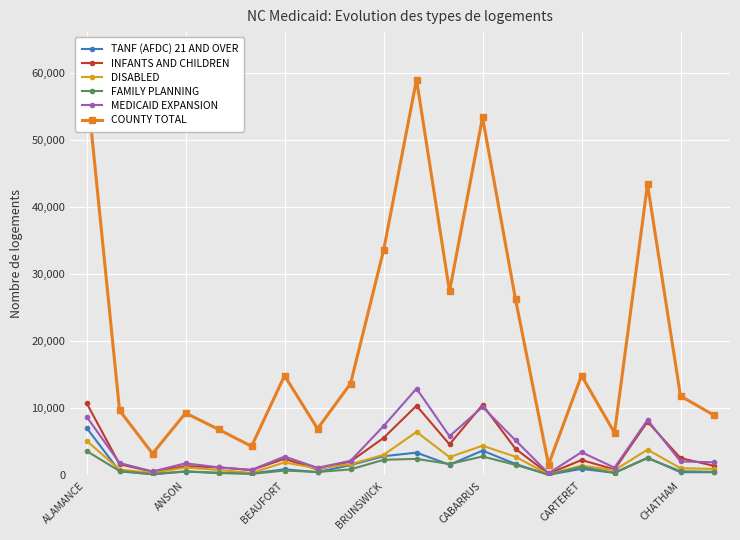

Count the number of categories in the chart.

20